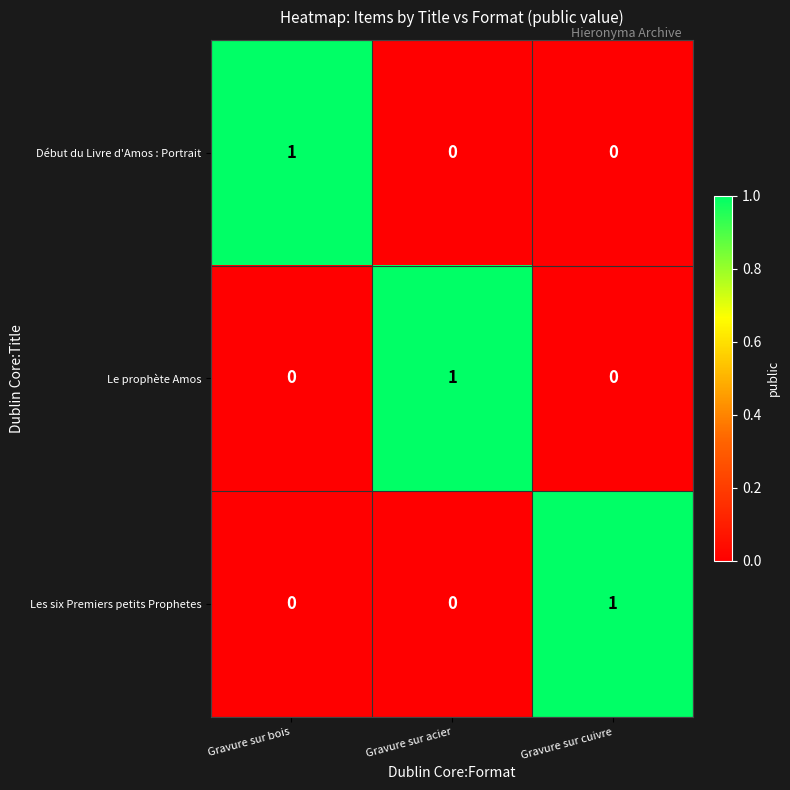

At how many categories does at least one series exceed 0?

3